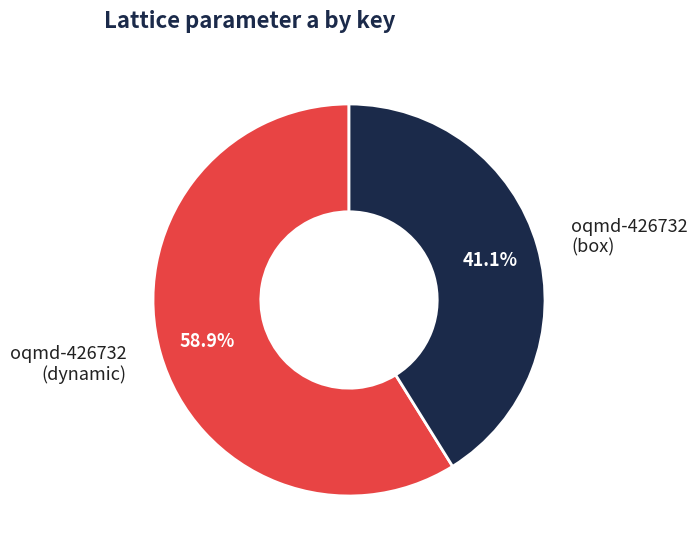

Is there a majority slice in this chart?

Yes